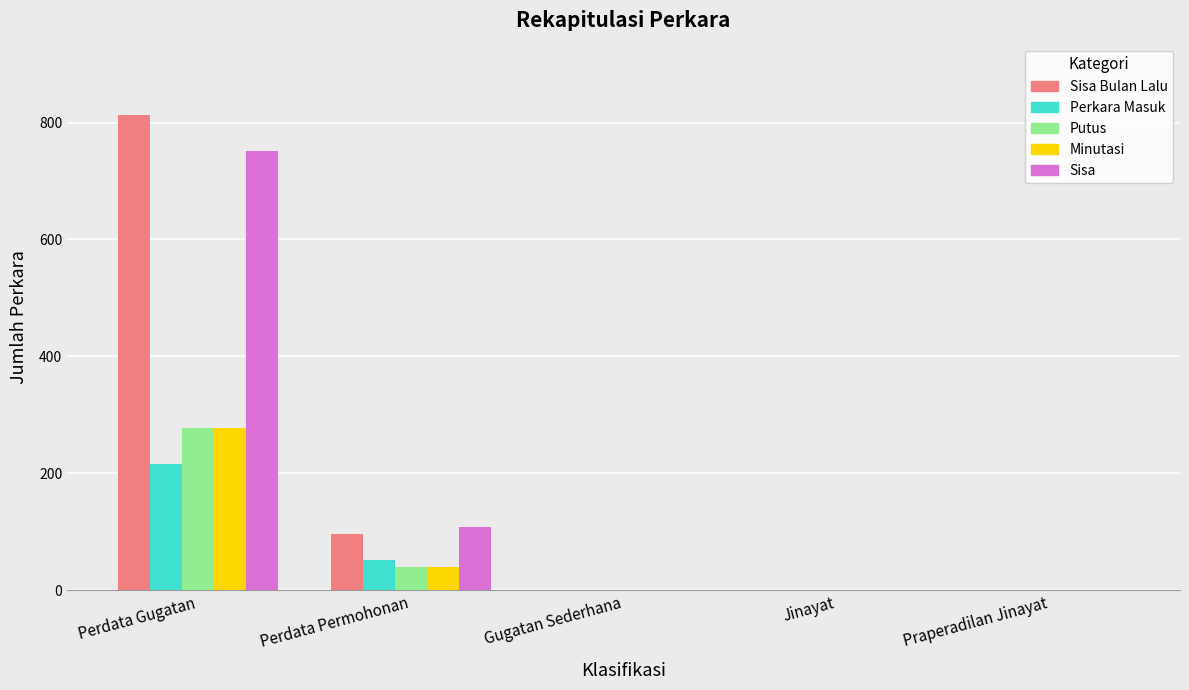

What is the difference between the Putus values at Perdata Gugatan and Praperadilan Jinayat?

277